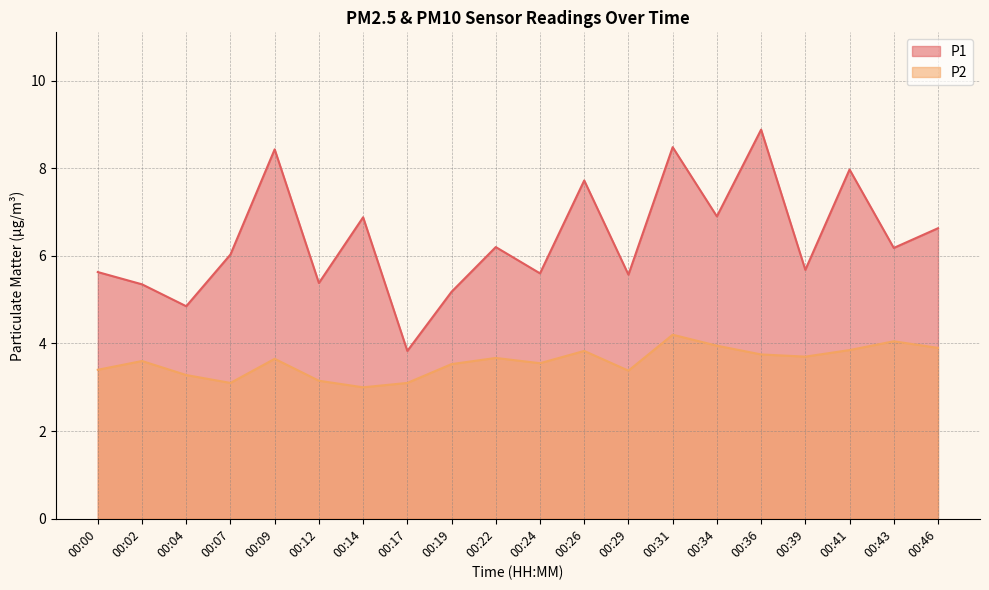

Is it true that P2 equals 5.5 at 00:04?

False